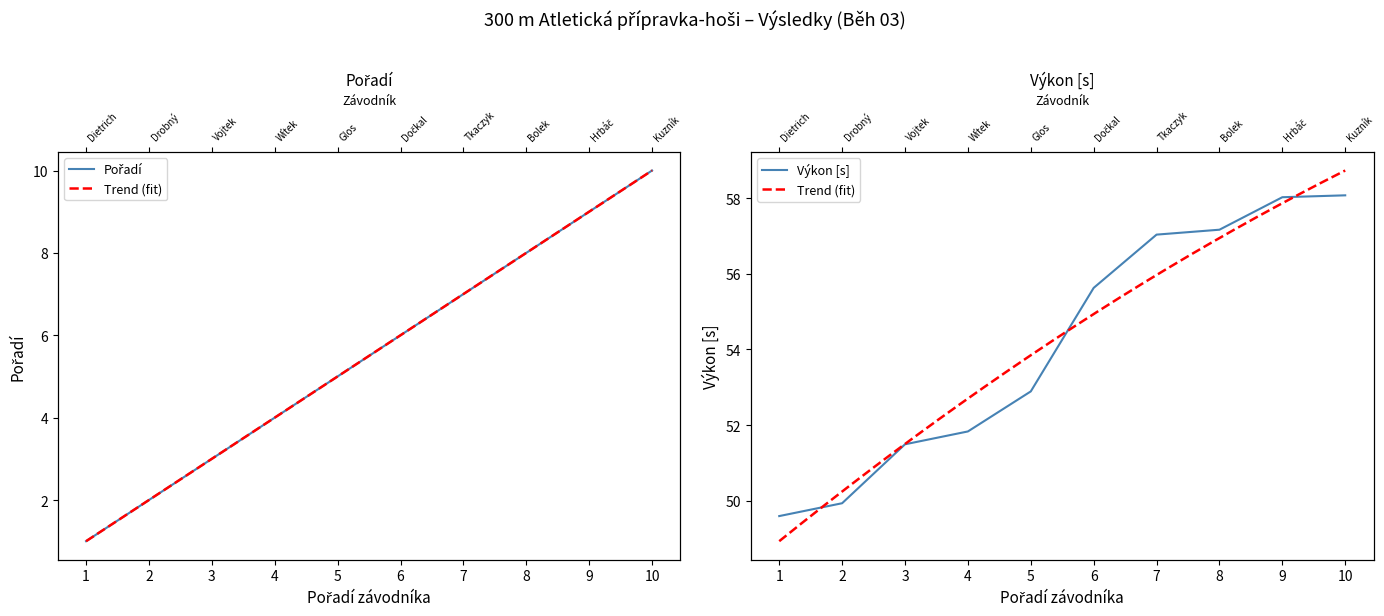

How many lines are shown in the chart?

2